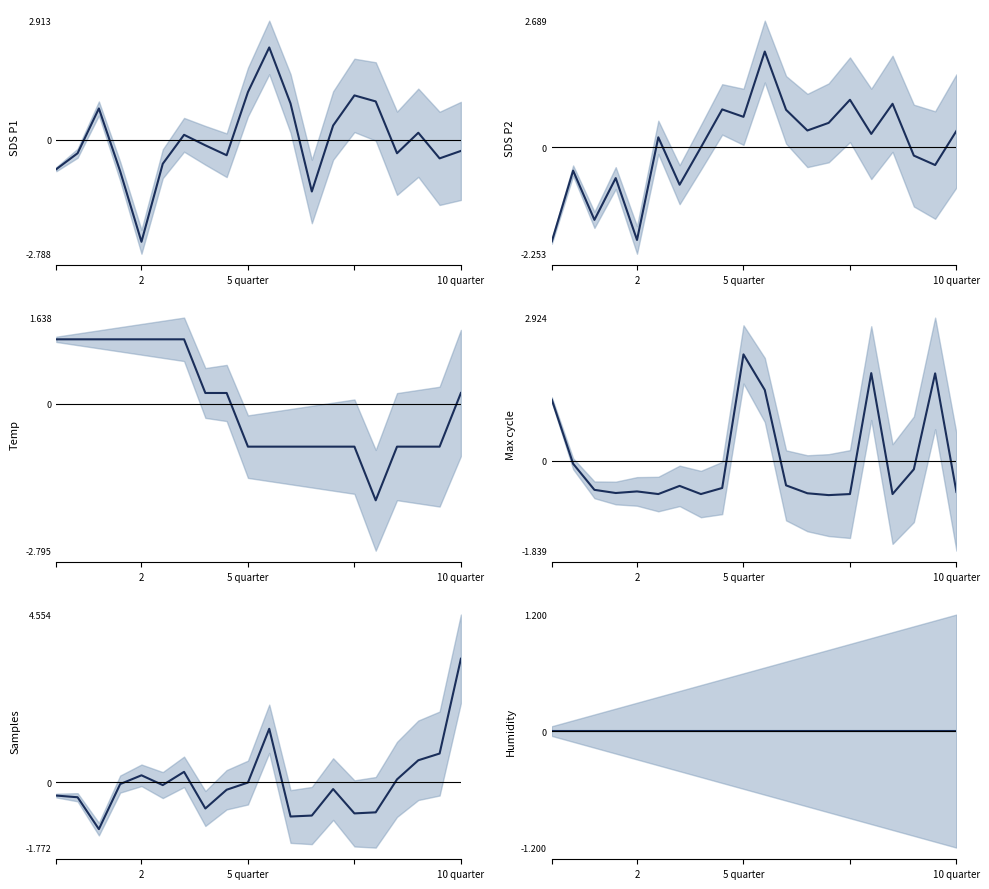

How many lines are shown in the chart?

6